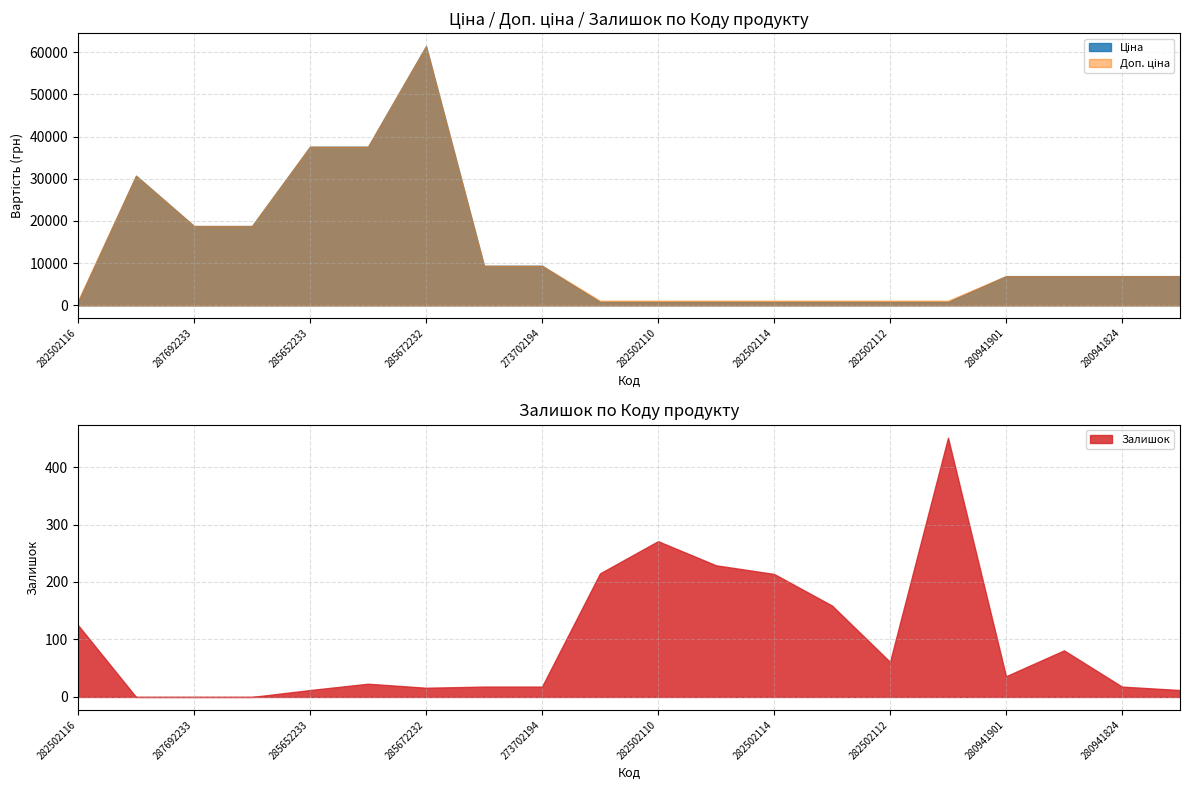

True or false: Залишок and Доп. ціна cross at least once.

False